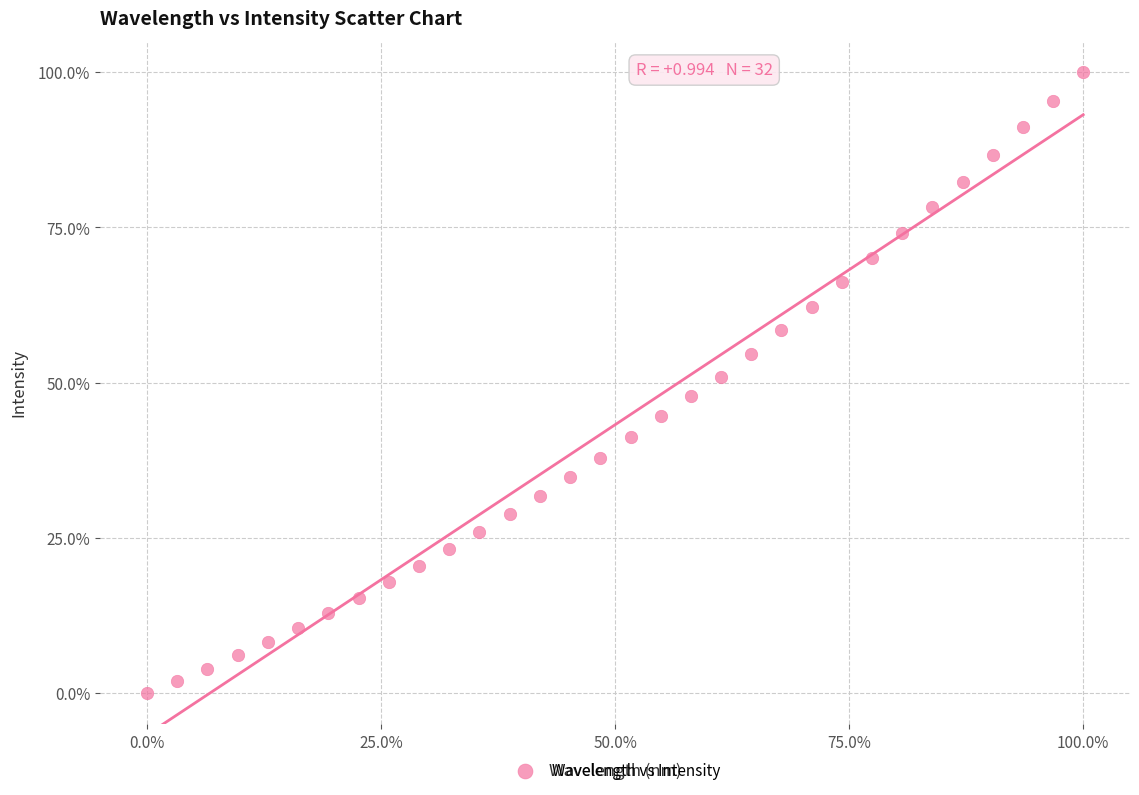

What is the range of X values (max minus min)?

100.0